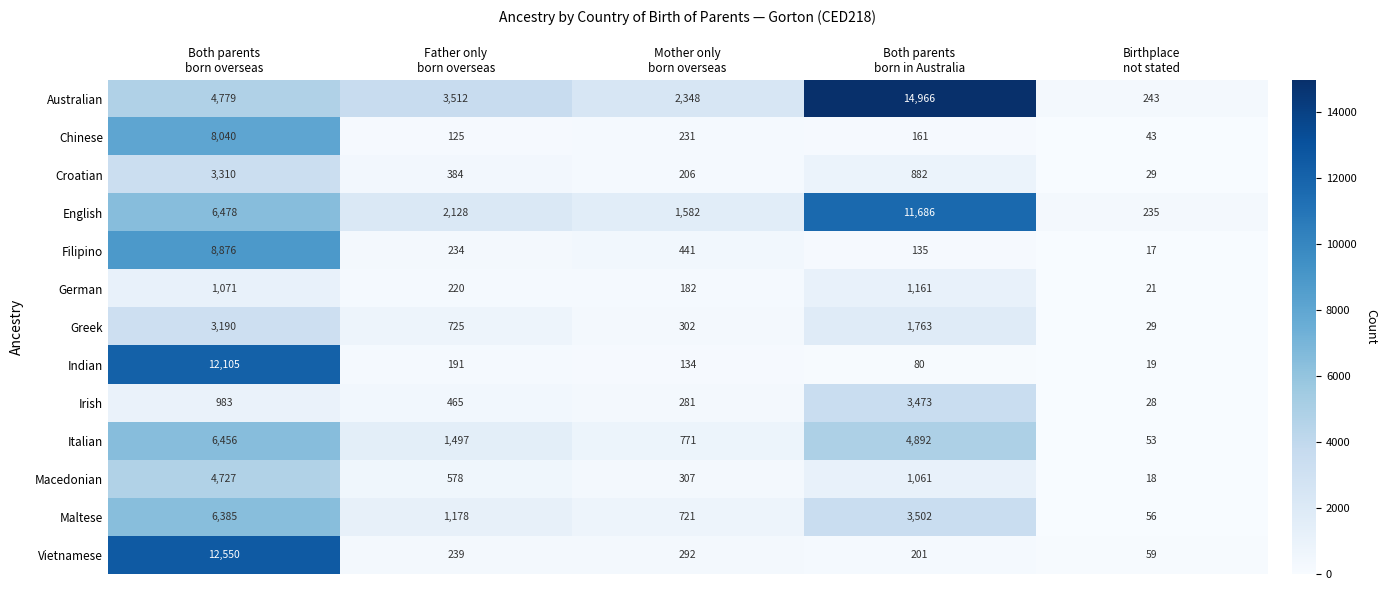

What is the greatest value displayed?

14966